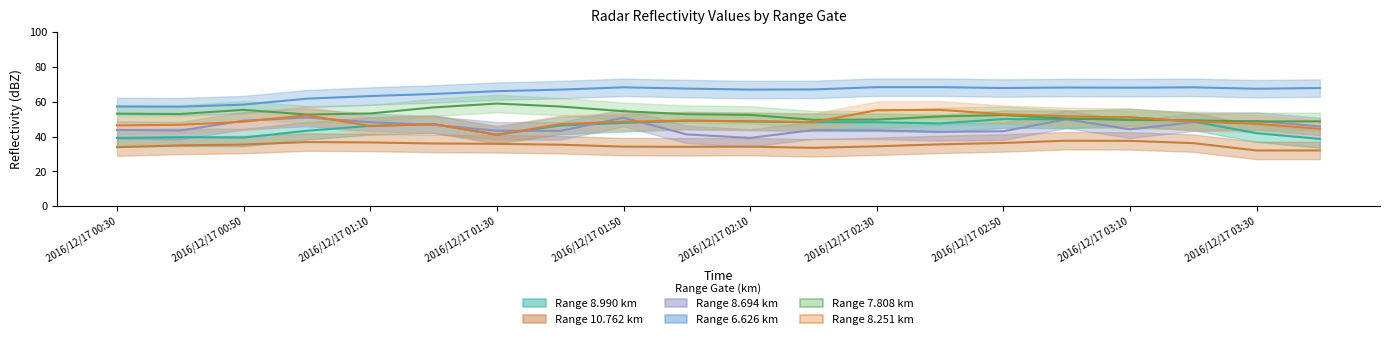

What is the label of the 6th point from the left?

2016/12/17 01:20